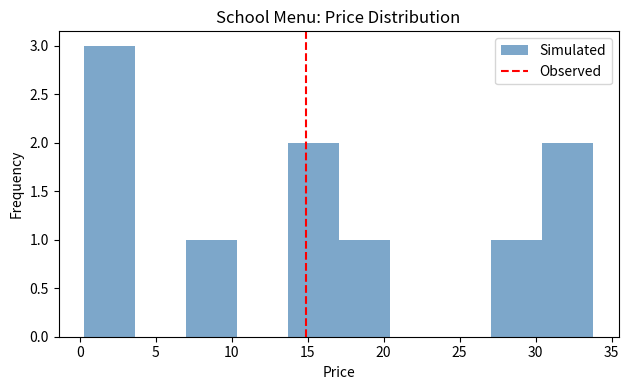

Reading left to right, list every bar in this chart as the range it spans on the x-axis followed by its height. Neither the bar edges nor the heights are printed on the chart, so give them approximately, as read against the axes.

0.5 to 3.5: 3
3.5 to 7.0: 0
7.0 to 10.5: 1
10.5 to 13.5: 0
13.5 to 17.0: 2
17.0 to 20.5: 1
20.5 to 23.5: 0
23.5 to 27.0: 0
27.0 to 30.5: 1
30.5 to 34.0: 2